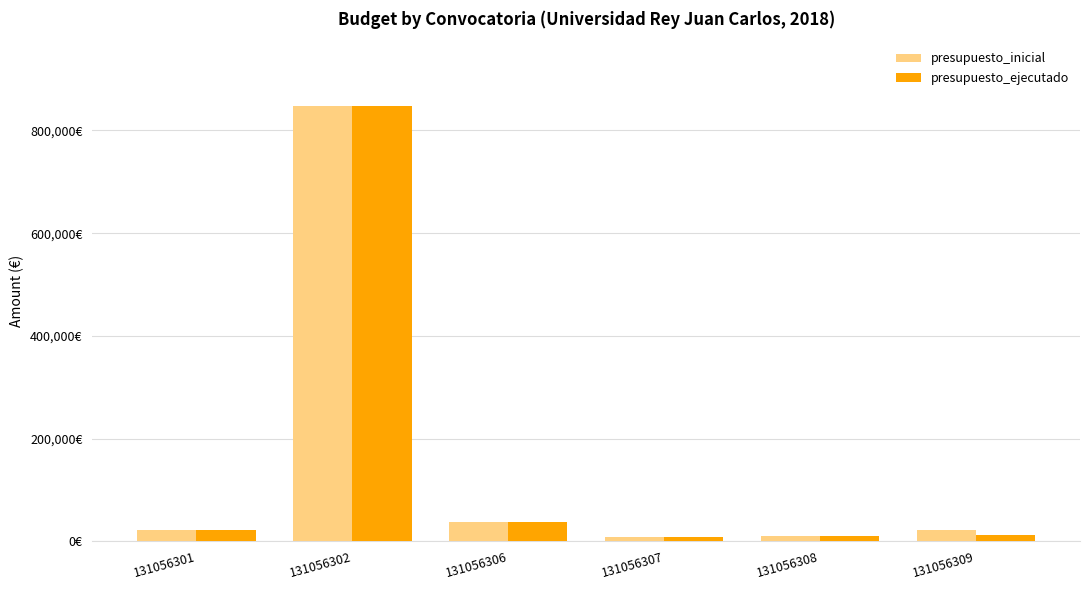

What is the difference between the presupuesto_ejecutado values at 131056302 and 131056307?

838770